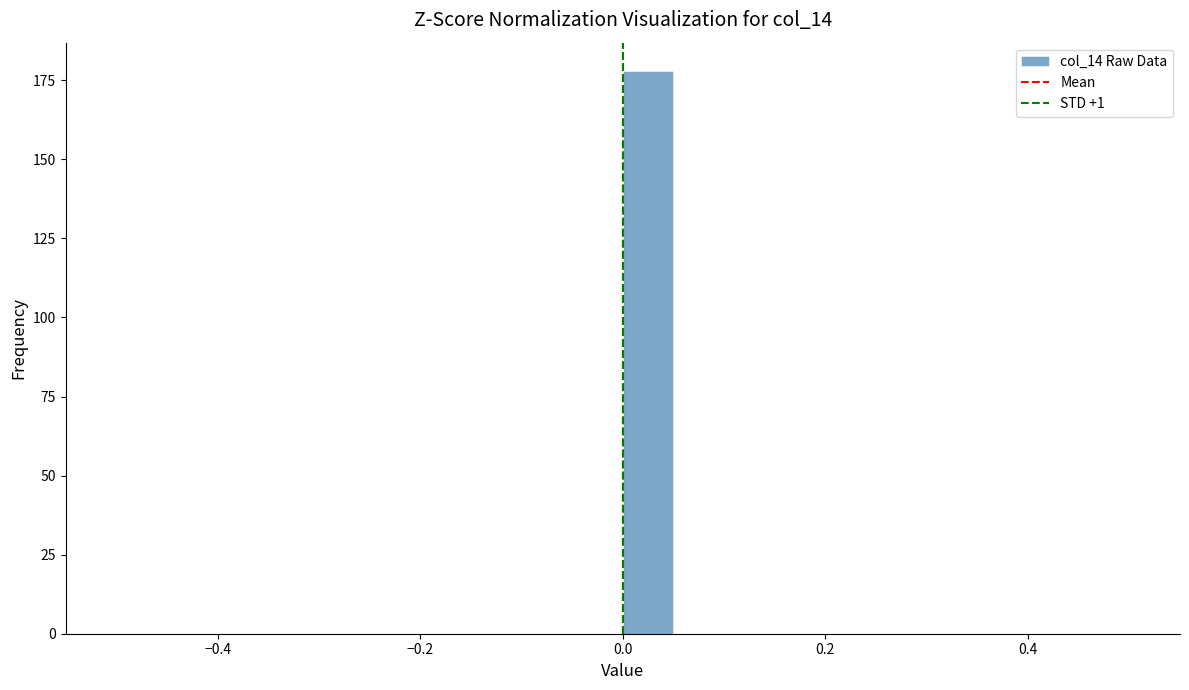

Read against the x-axis, roughly where is the centre of the tallest bar?

0.02